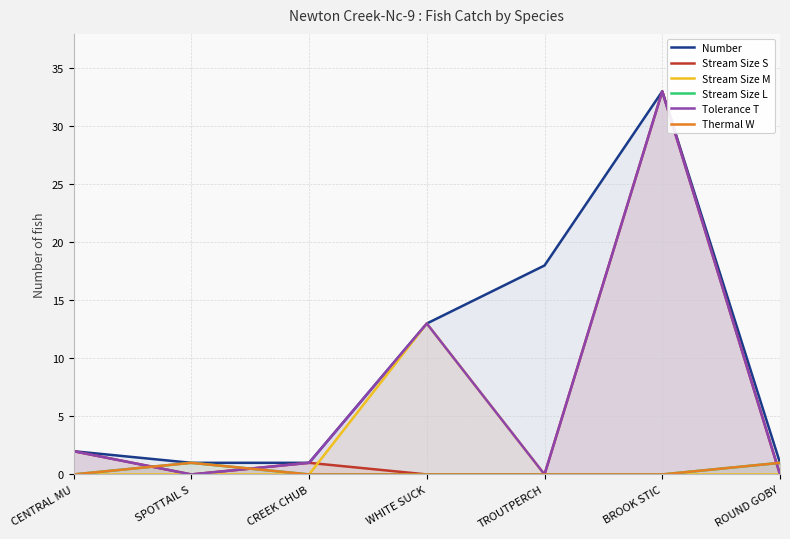

Reading left to right, transcribe all the data shown in this chart.

Number: 2	1	1	13	18	33	1
Stream Size S: 2	0	1	0	0	33	0
Stream Size M: 0	0	0	13	0	0	0
Stream Size L: 0	1	0	0	0	0	1
Tolerance T: 2	0	1	13	0	33	0
Thermal W: 0	1	0	0	0	0	1